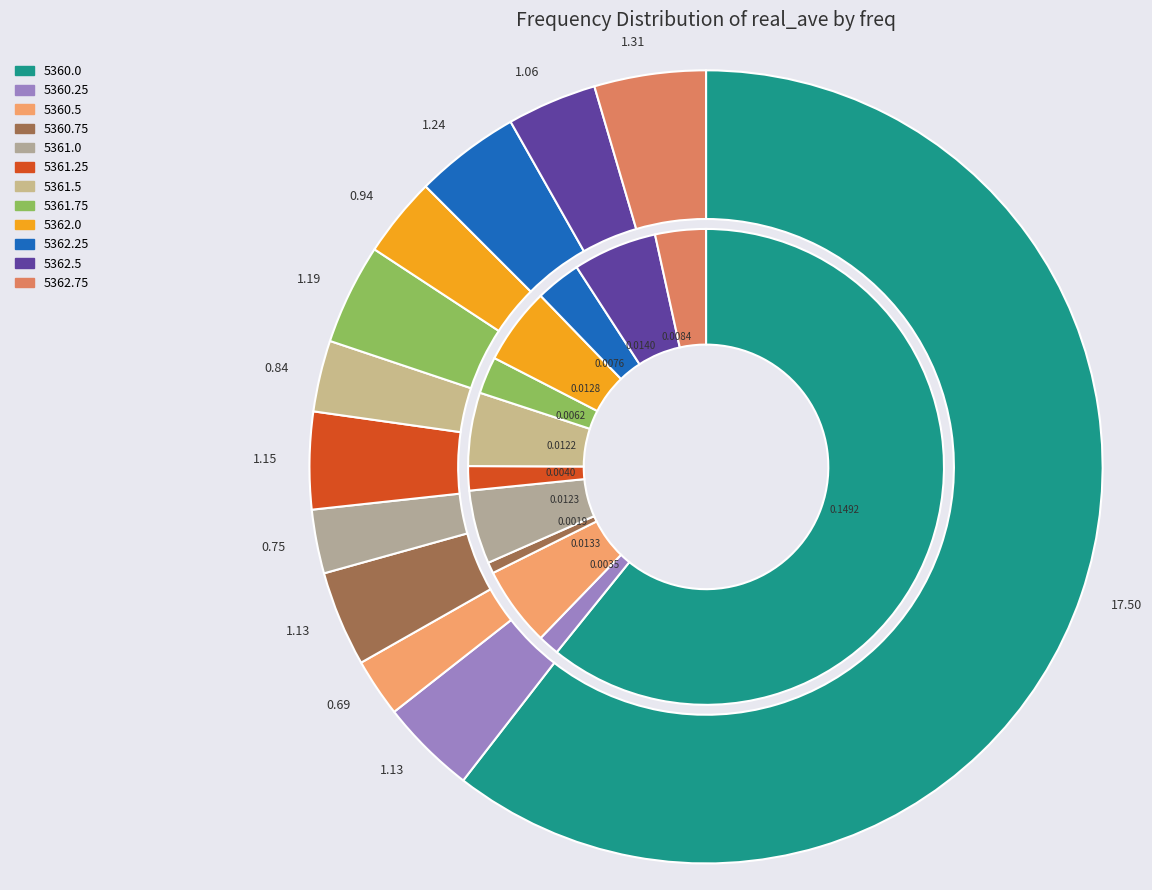

Do 5360.25 and 5360.75 together represent more than half of the pie?

No